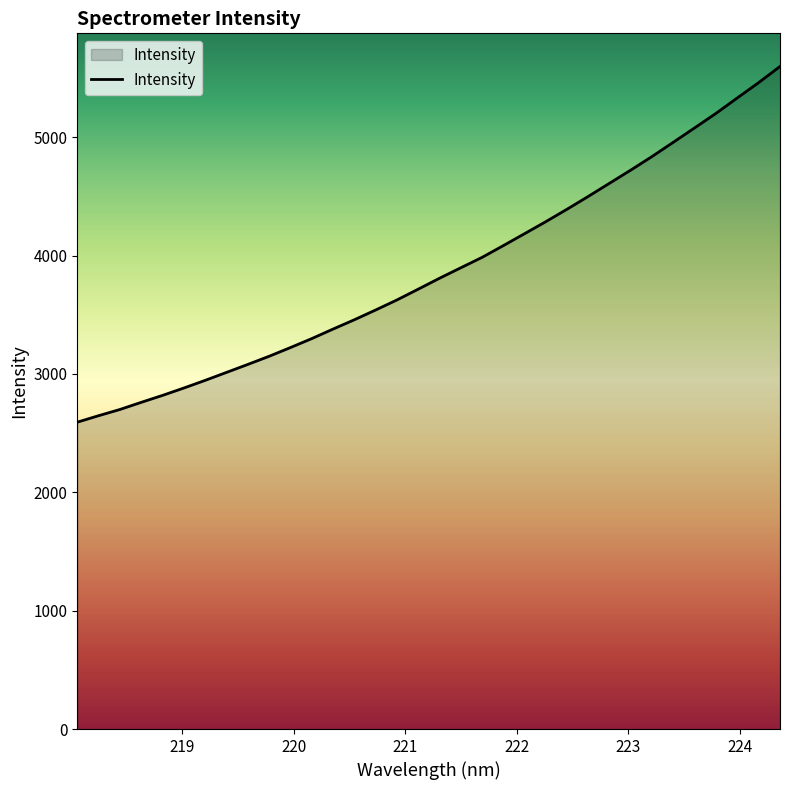

What is the smallest value displayed?

2592.0